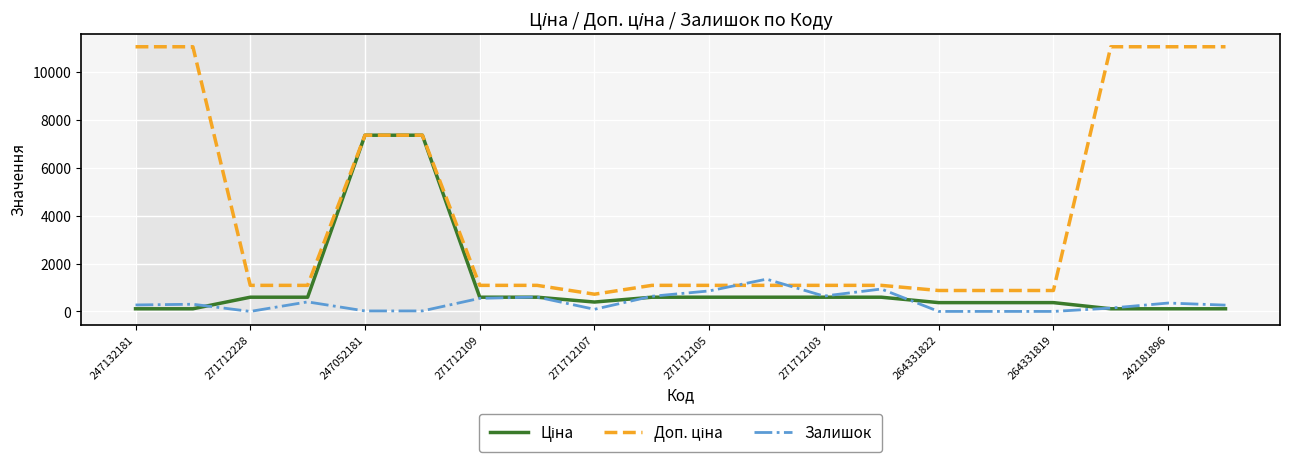

What is the greatest value displayed?

11055.0